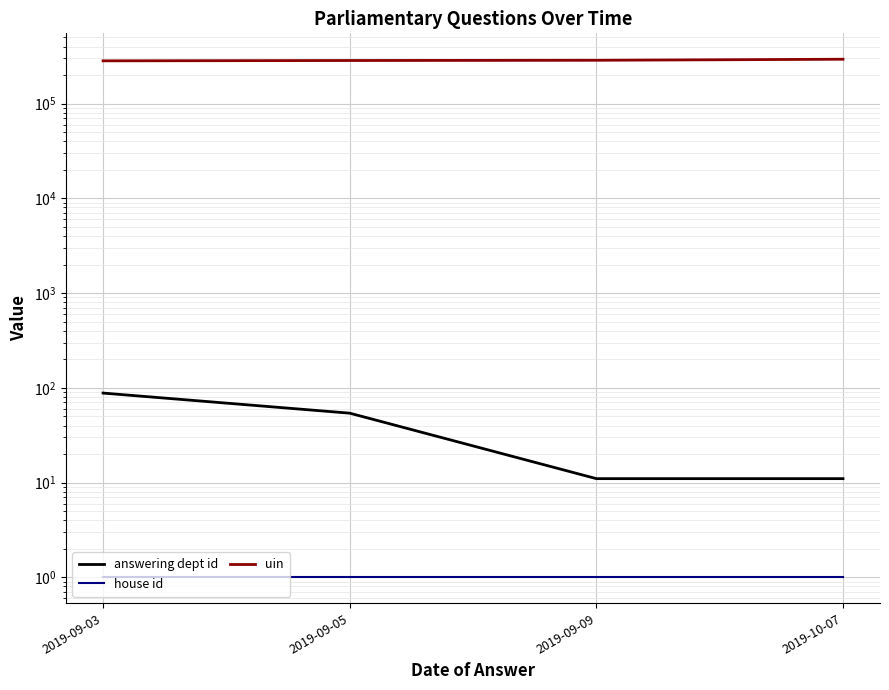

The value of answering dept id at 2019-10-07 is 11. True or false?

True